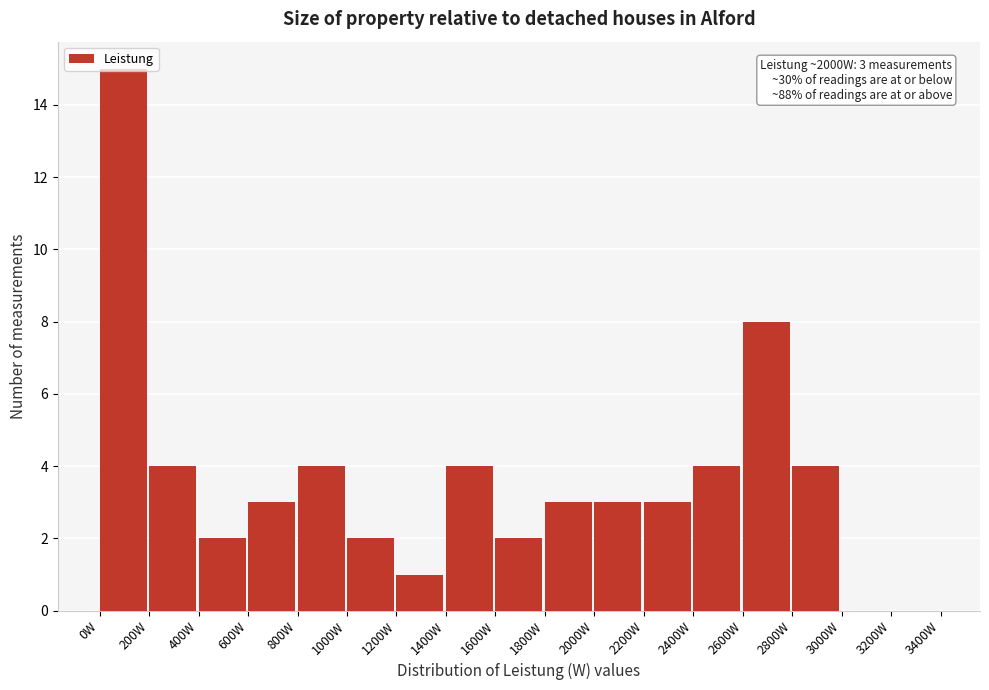

Which range on the x-axis has the tallest bar?

0 to 200